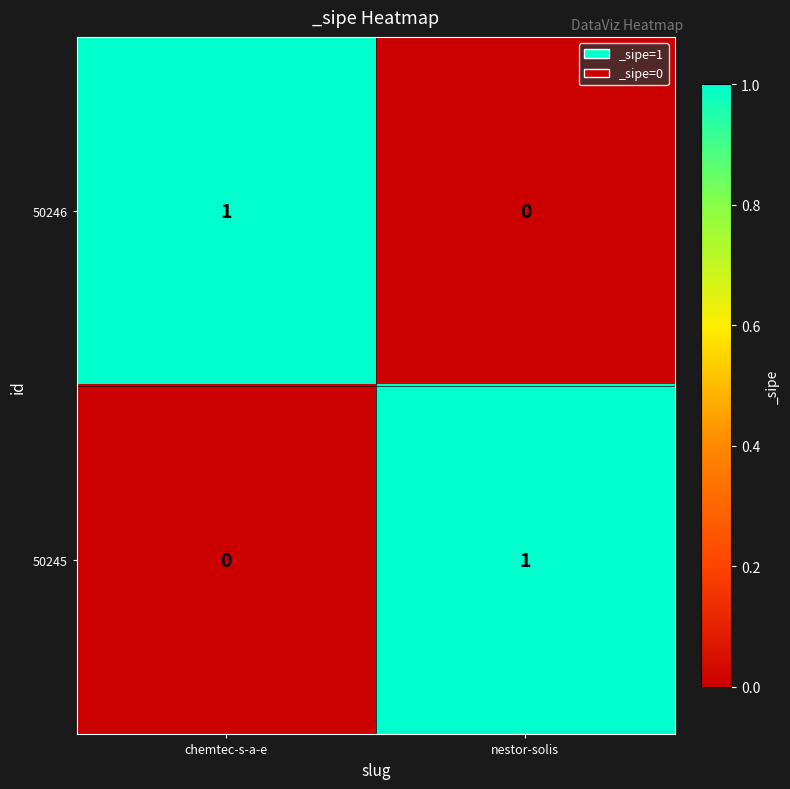

Reading left to right, list all the values displayed in this chart.

50246: 1	0
50245: 0	1